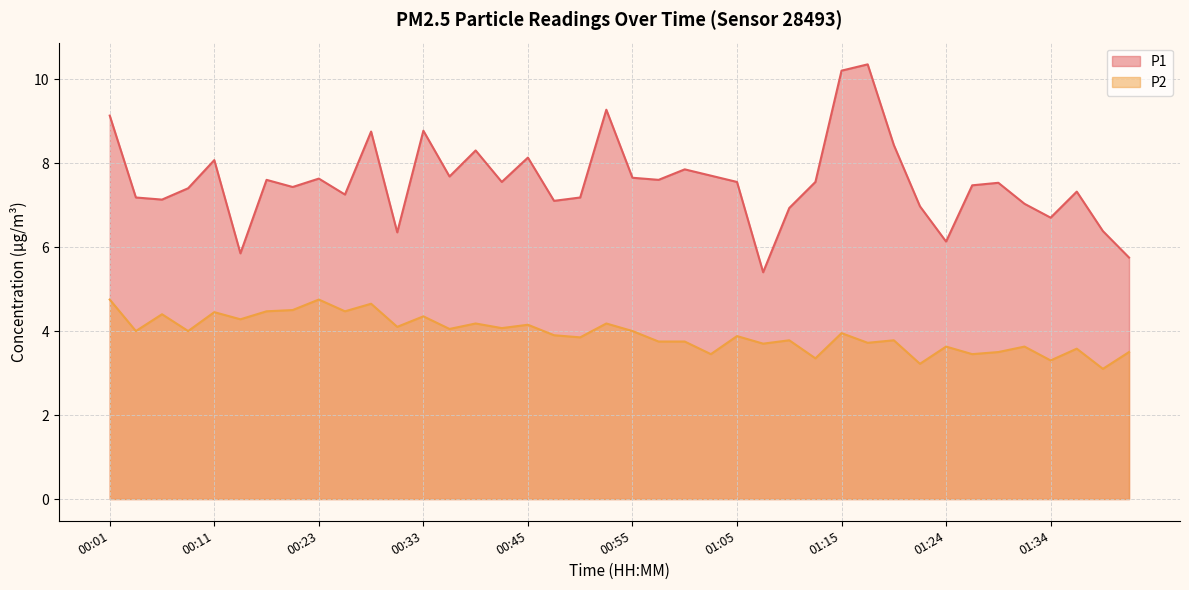

Which category has the lowest value in the P2 series?

01:39